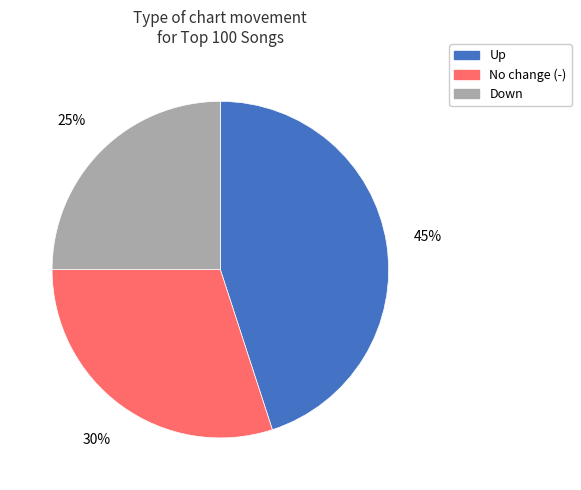

To the nearest percent, what is the difference between the largest and smallest slice percentages?

20%